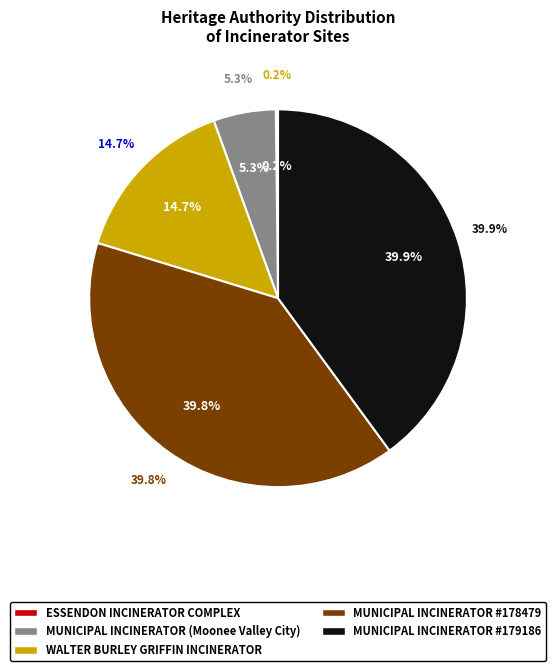

Do Former Walter Burley Griffin Incinerator and Municipal Incinerator (former) - 179186 together represent more than half of the pie?

Yes